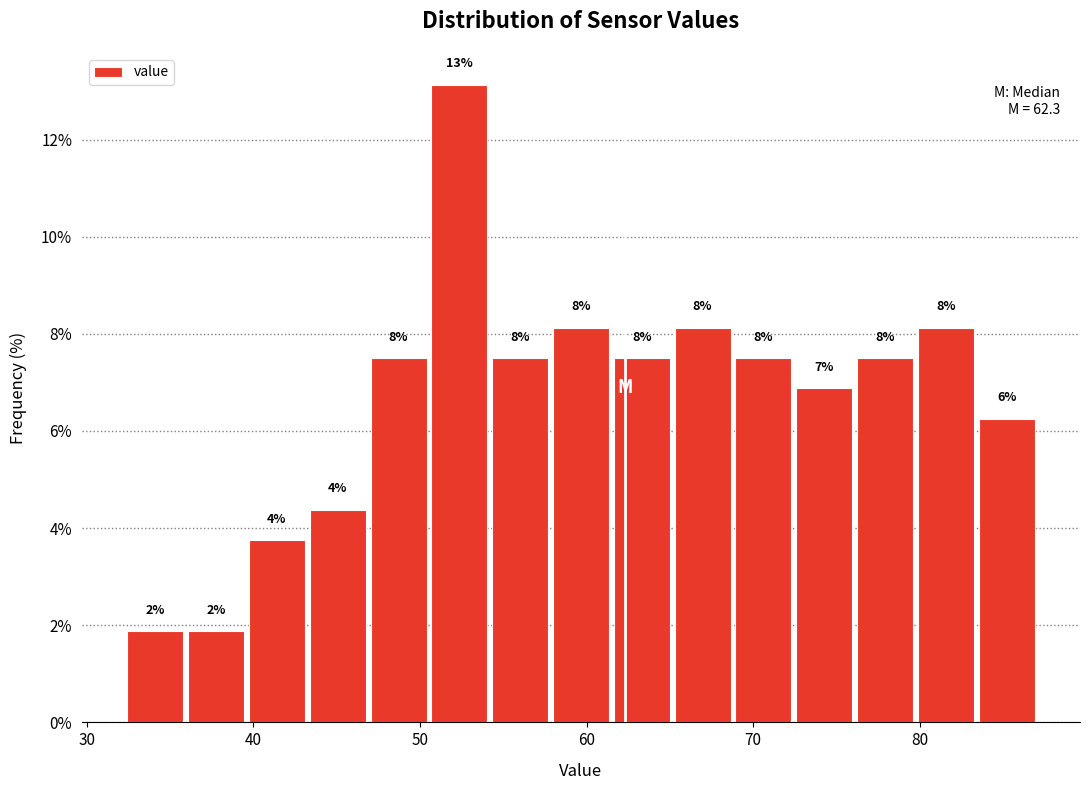

Around what value on the x-axis is the tallest bar? Give the approximate position of its centre, as read against the axis.

52